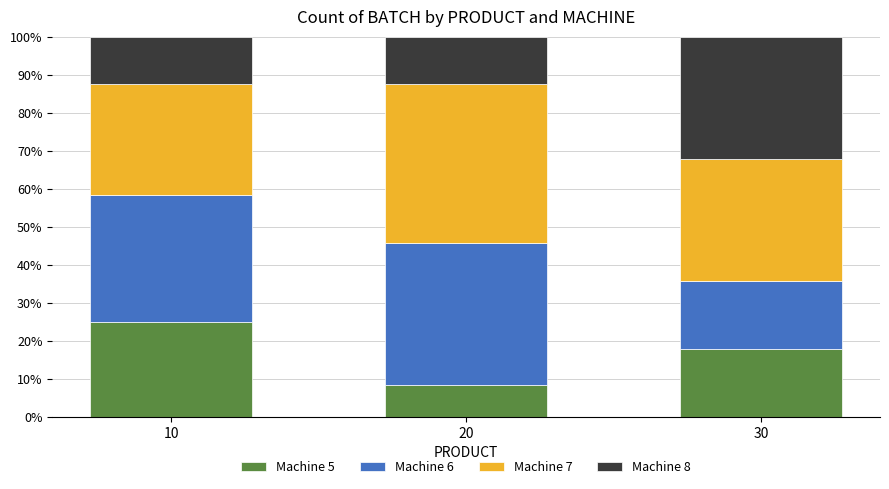

What is the difference between the Machine 5 values at 10 and 20?

16.7